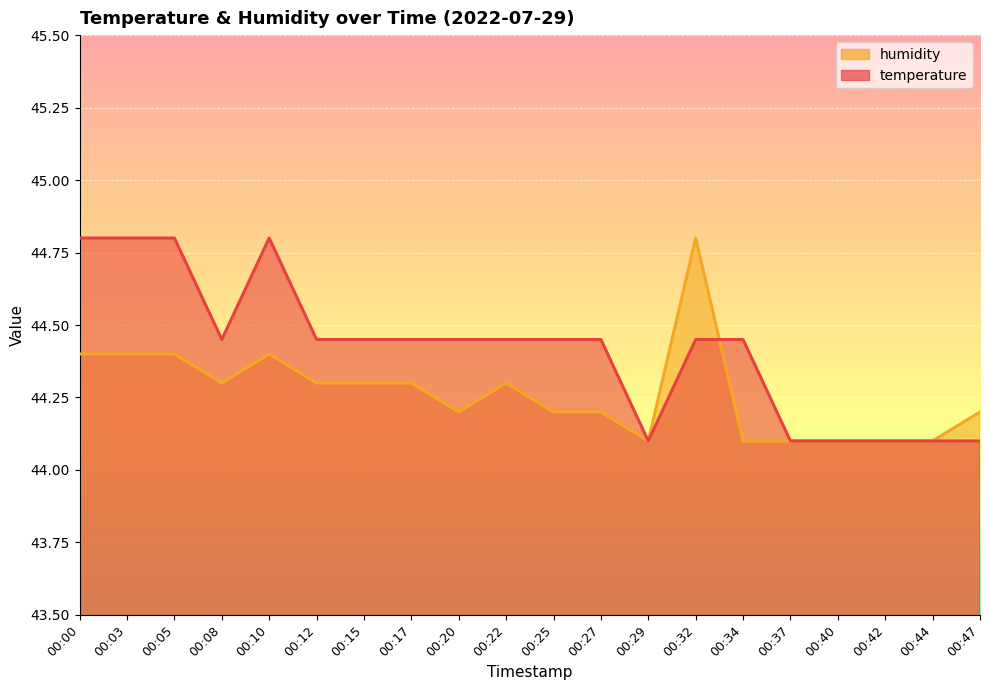

Rank the categories by temperature value from highest to lowest.

00:00, 00:03, 00:05, 00:10, 00:08, 00:12, 00:15, 00:17, 00:20, 00:22, 00:25, 00:27, 00:32, 00:34, 00:29, 00:37, 00:40, 00:42, 00:44, 00:47